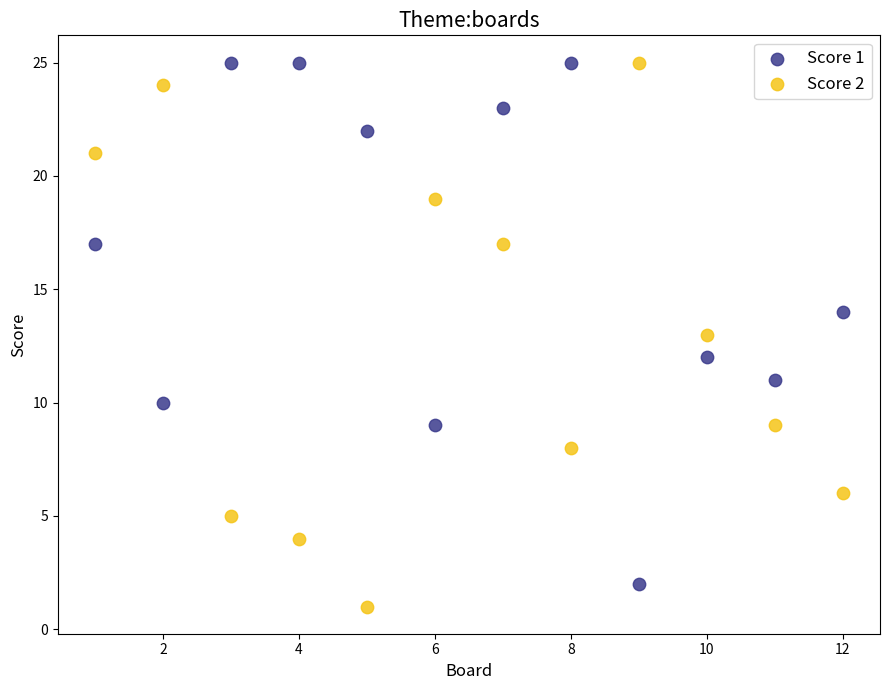

What is the X range (max minus min) for the scatter plot?

11